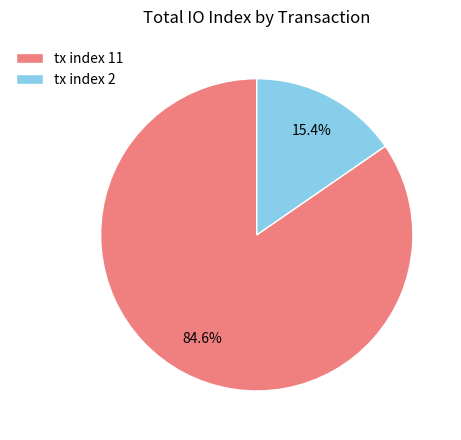

Is tx index 2 the majority of the pie?

No